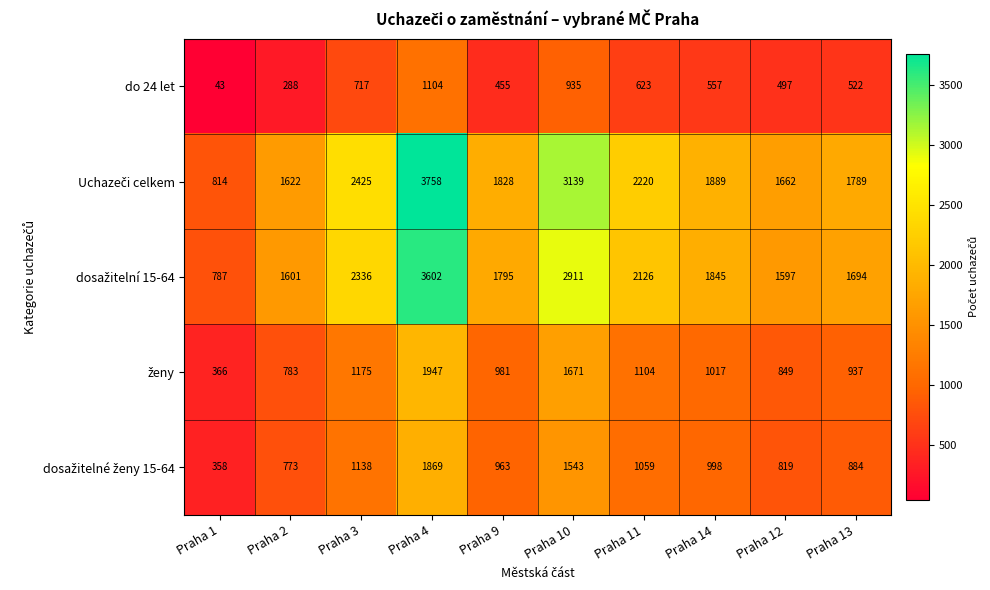

What is the difference between the highest and lowest values at Praha 2?

1334